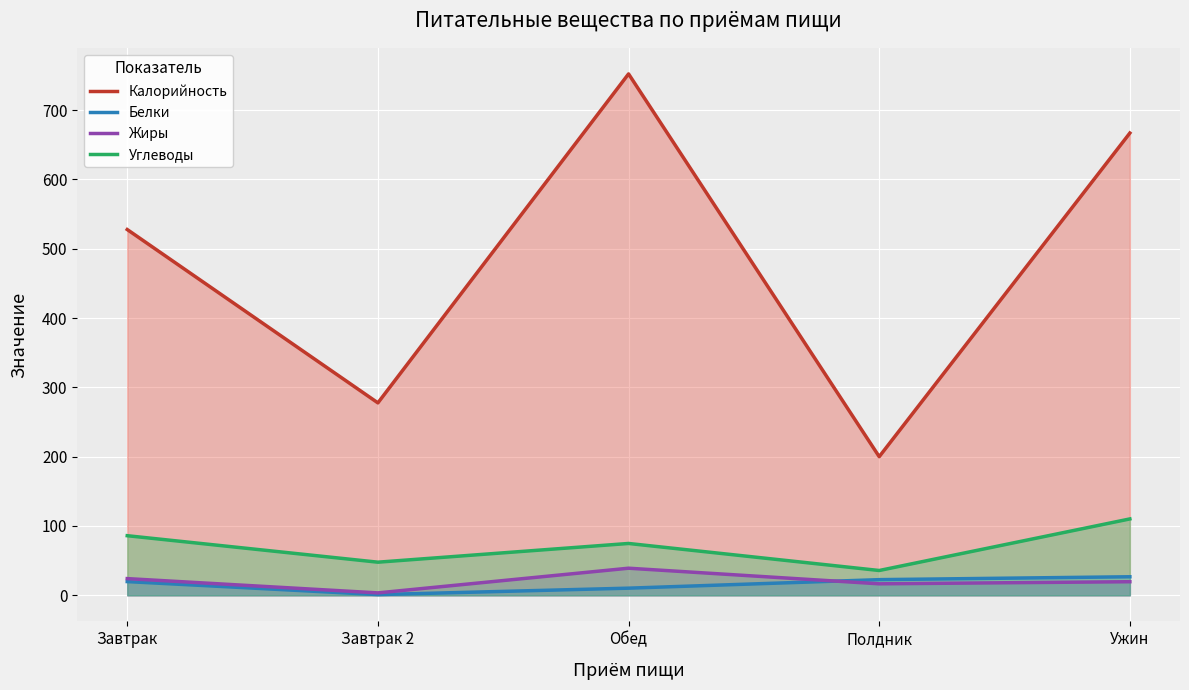

At how many categories does at least one series exceed 147?

5